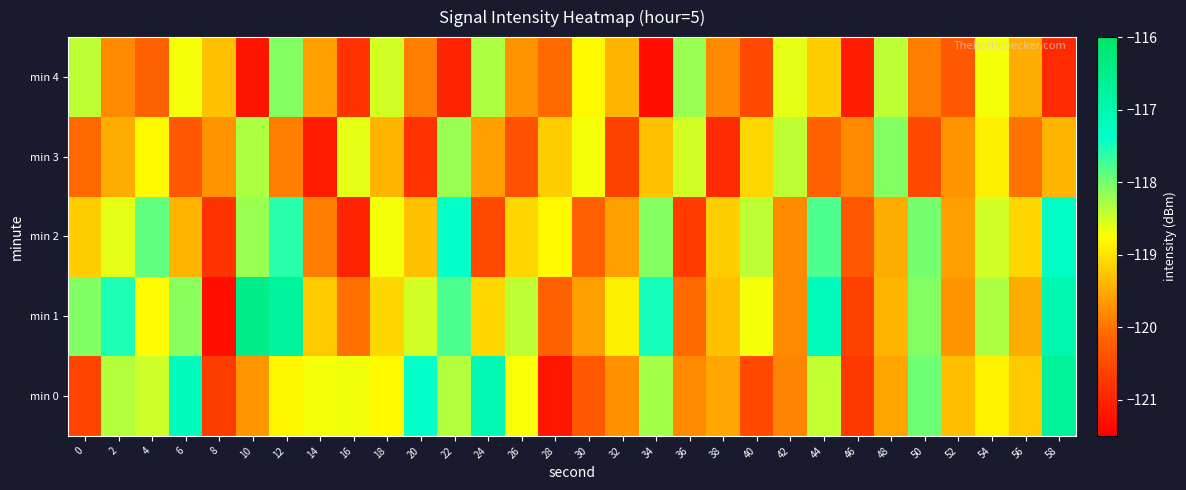

What is the total value across all series at 6?

-593.7